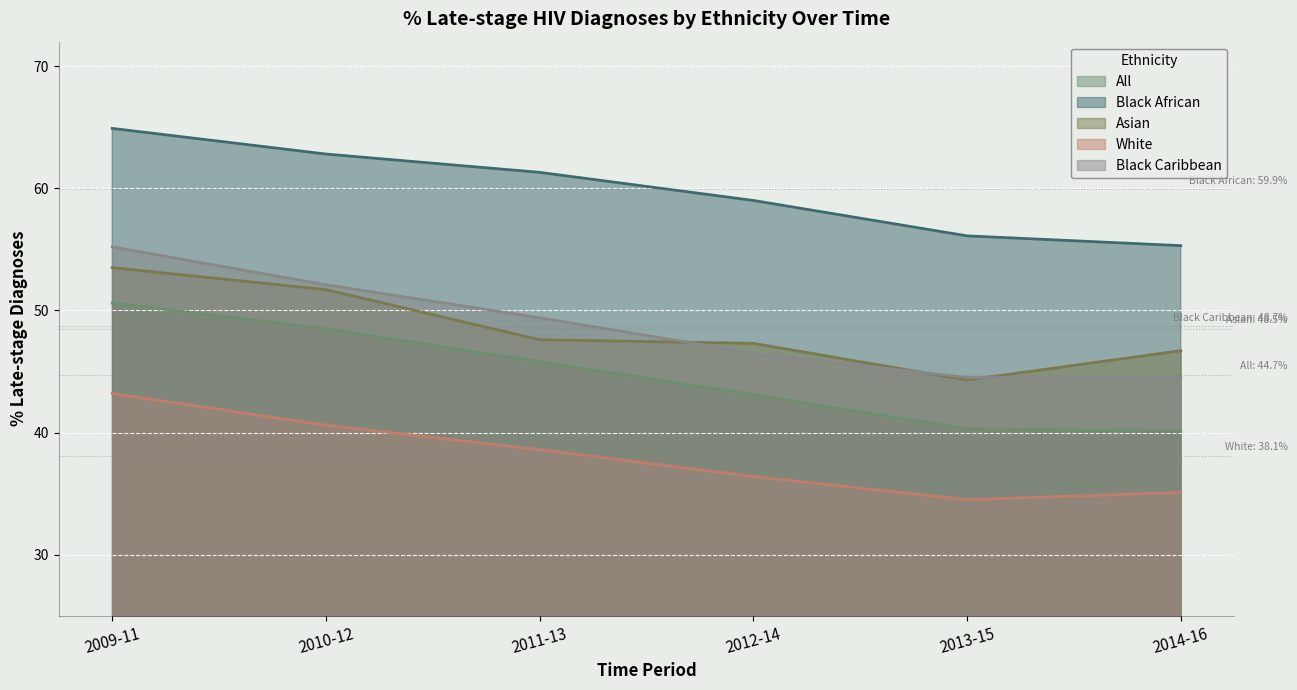

What is the difference between the maximum and minimum values in the White series?

8.7